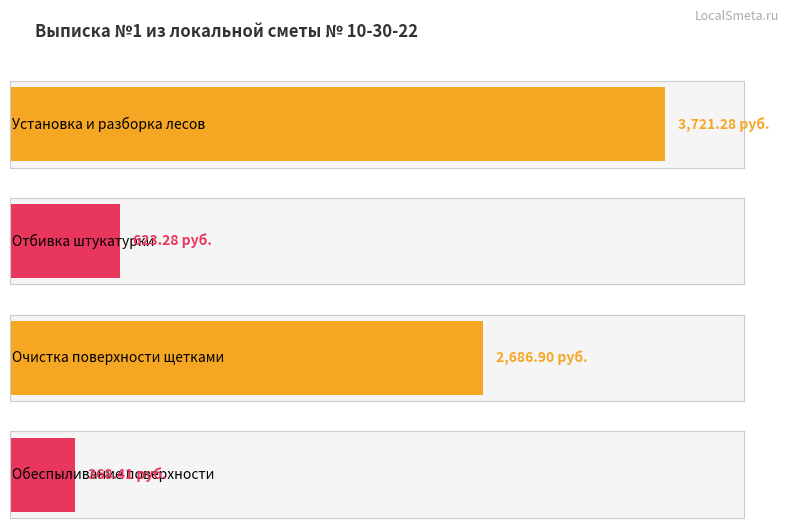

Is it true that the value at Отбивка штукатурки с поверхностей is 358.9?

False